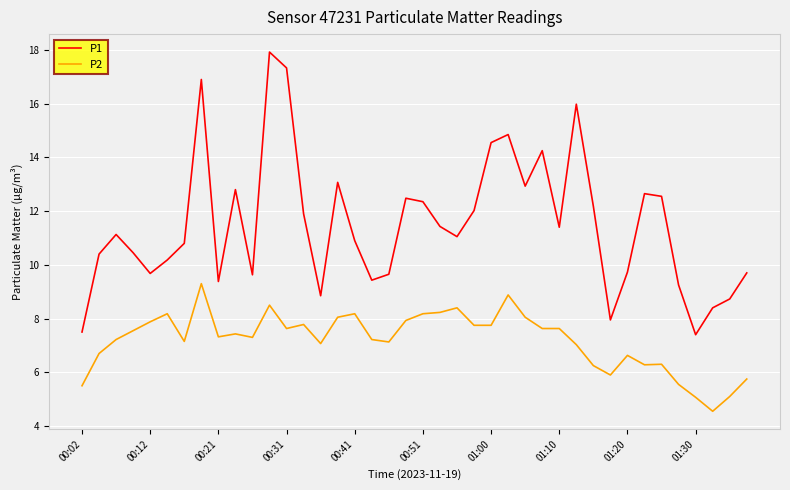

Rank the series by their maximum value, from highest to lowest.

P1, P2